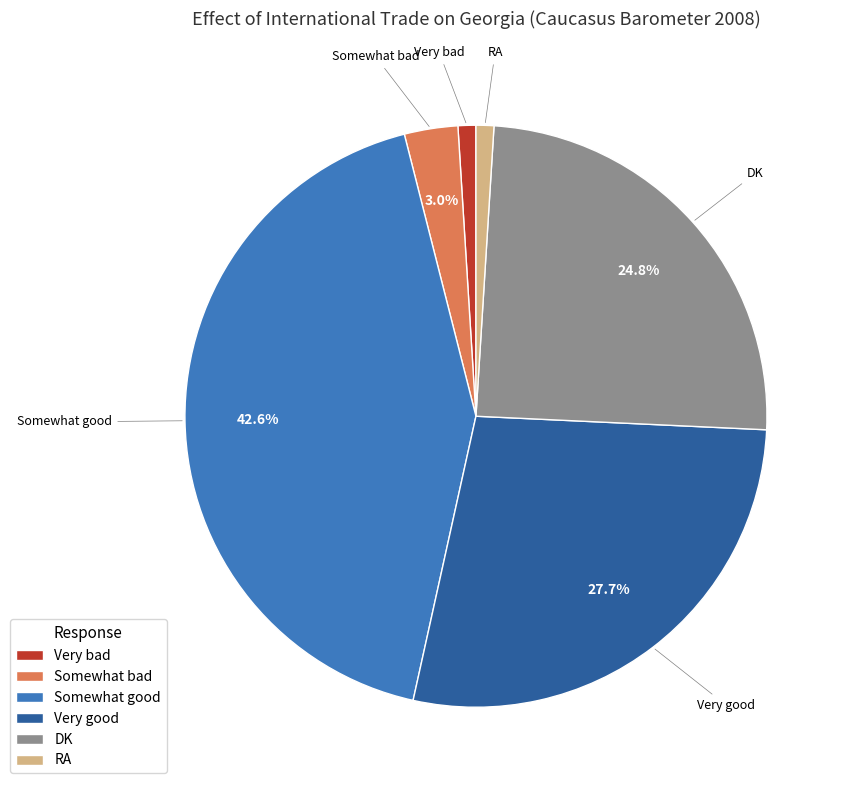

How many segments does this pie chart have?

6